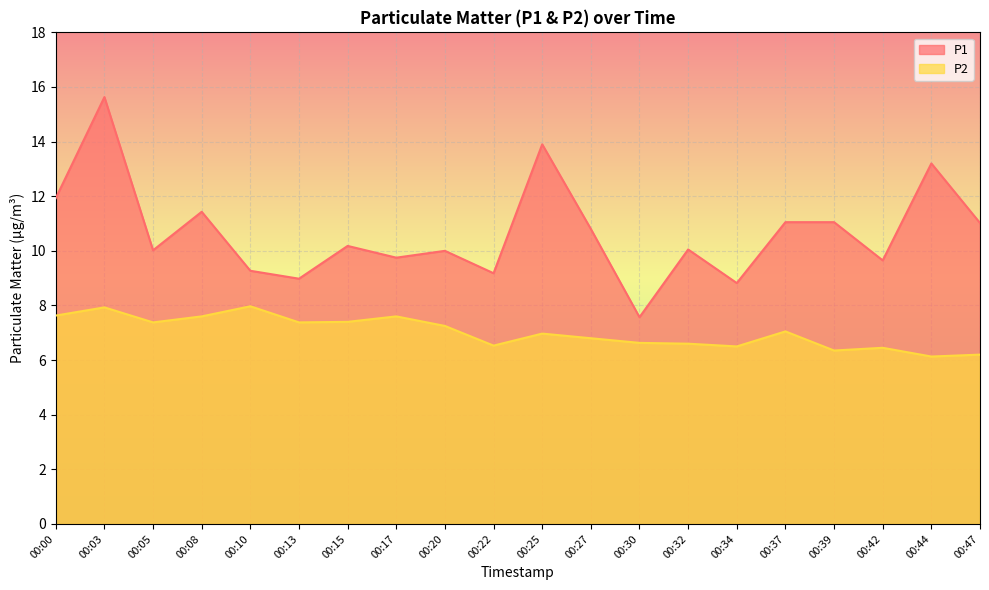

What is the difference between the maximum and minimum values in the P2 series?

1.8